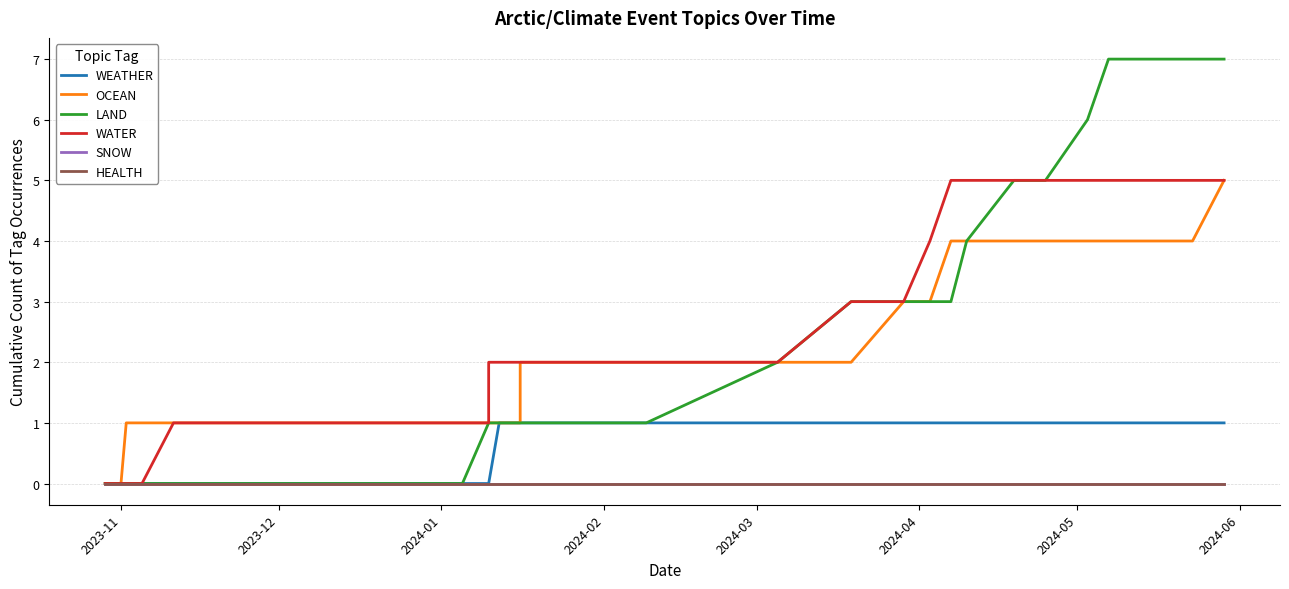

What is the highest value of the LAND series?

7